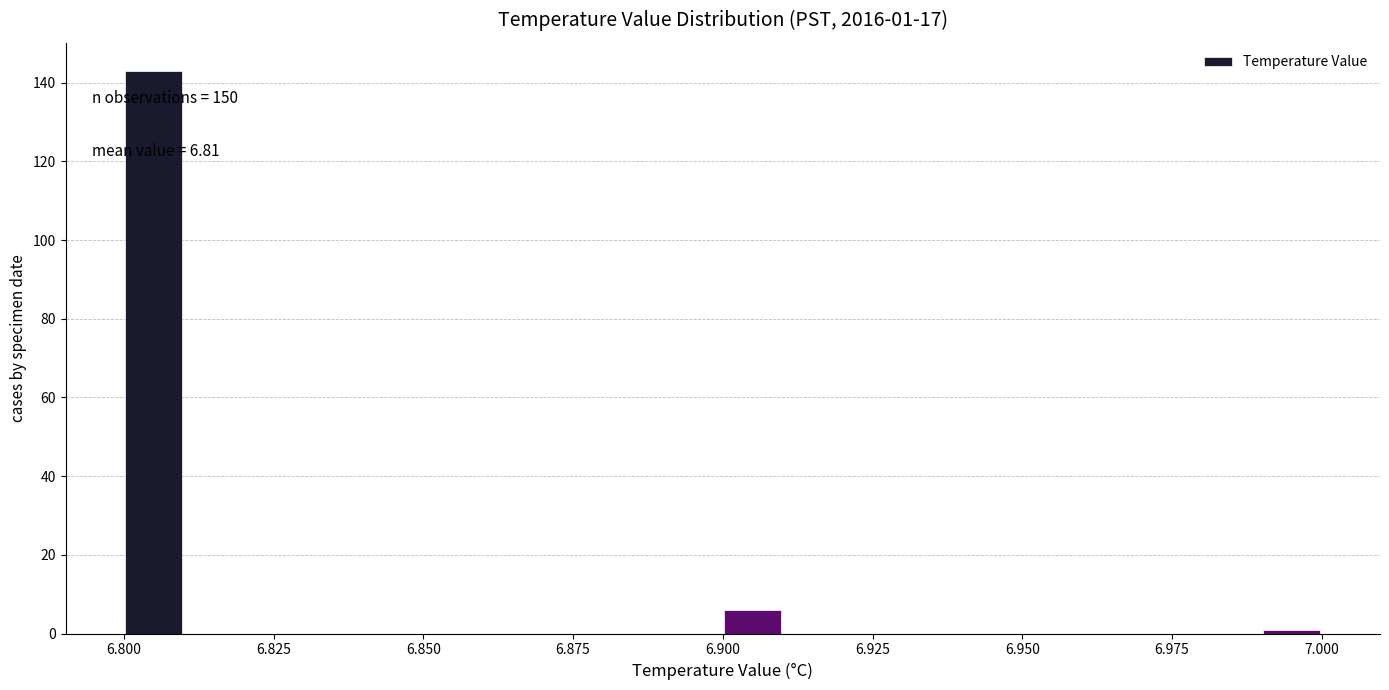

Read against the x-axis, roughly where is the centre of the tallest bar?

6.805